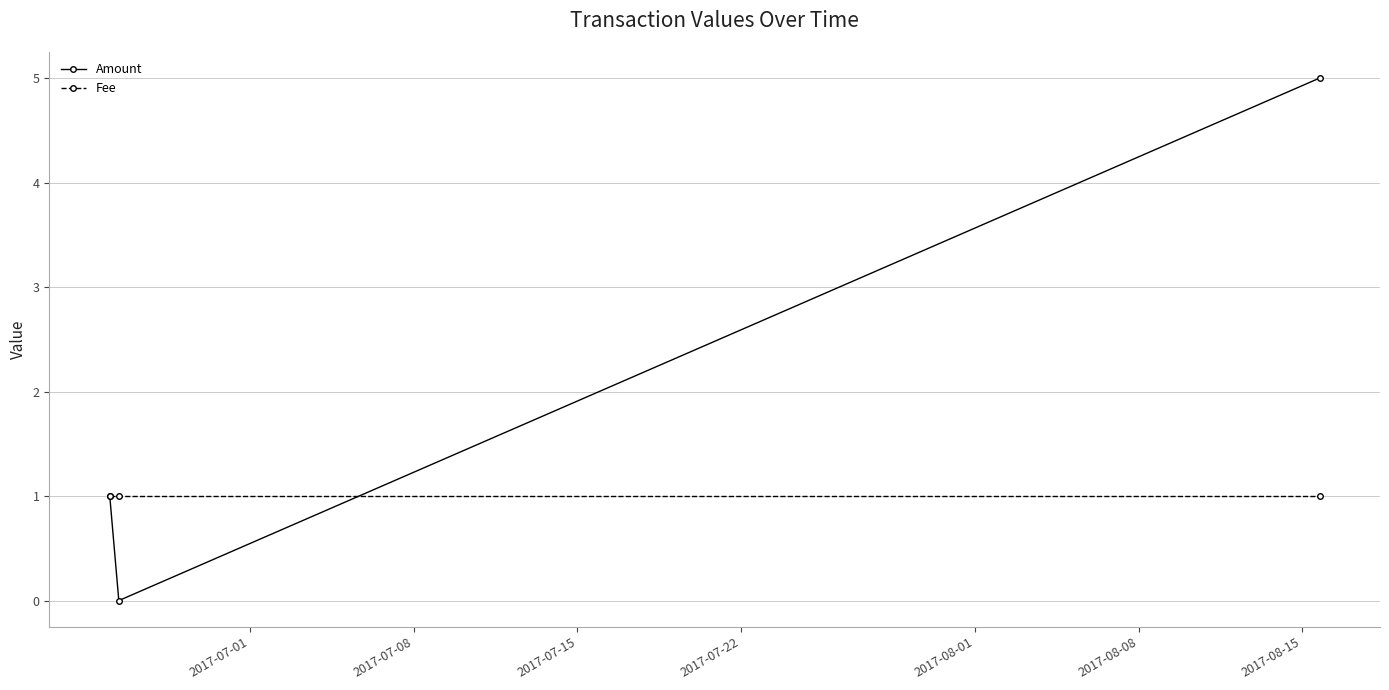

Which series has the largest total across all categories?

Amount